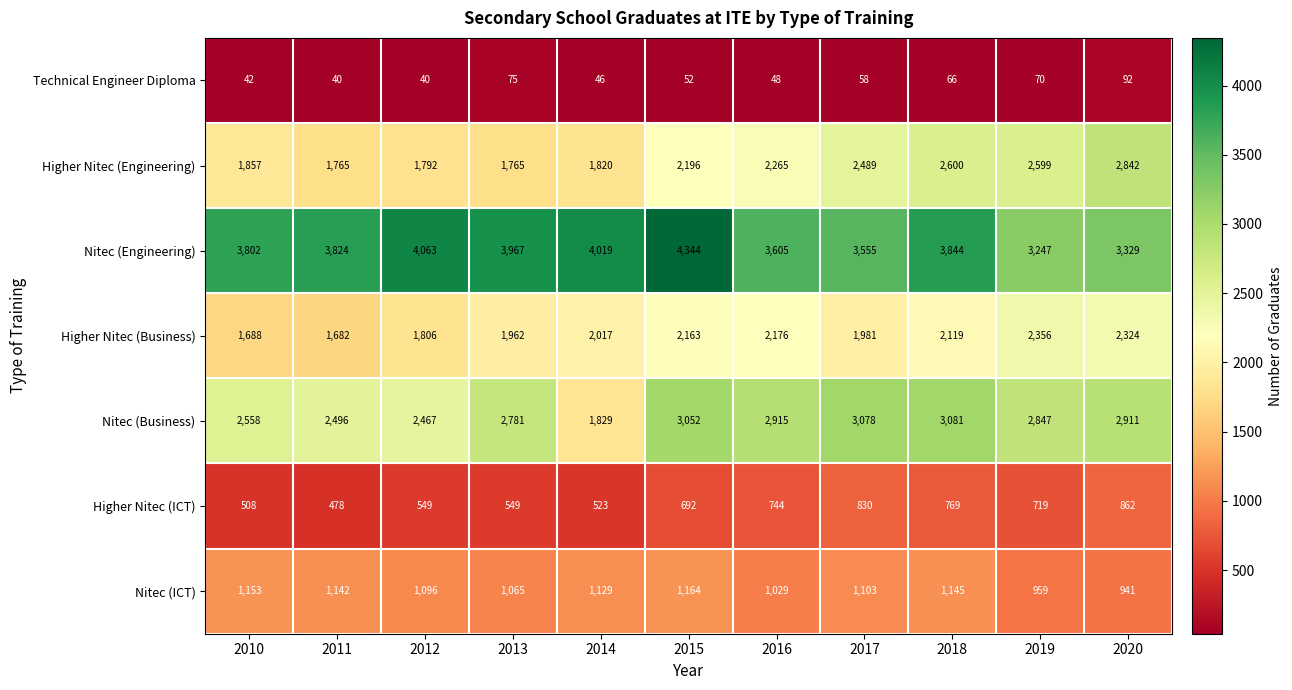

The value of Higher Nitec (ICT) at 2016 is 744. True or false?

True